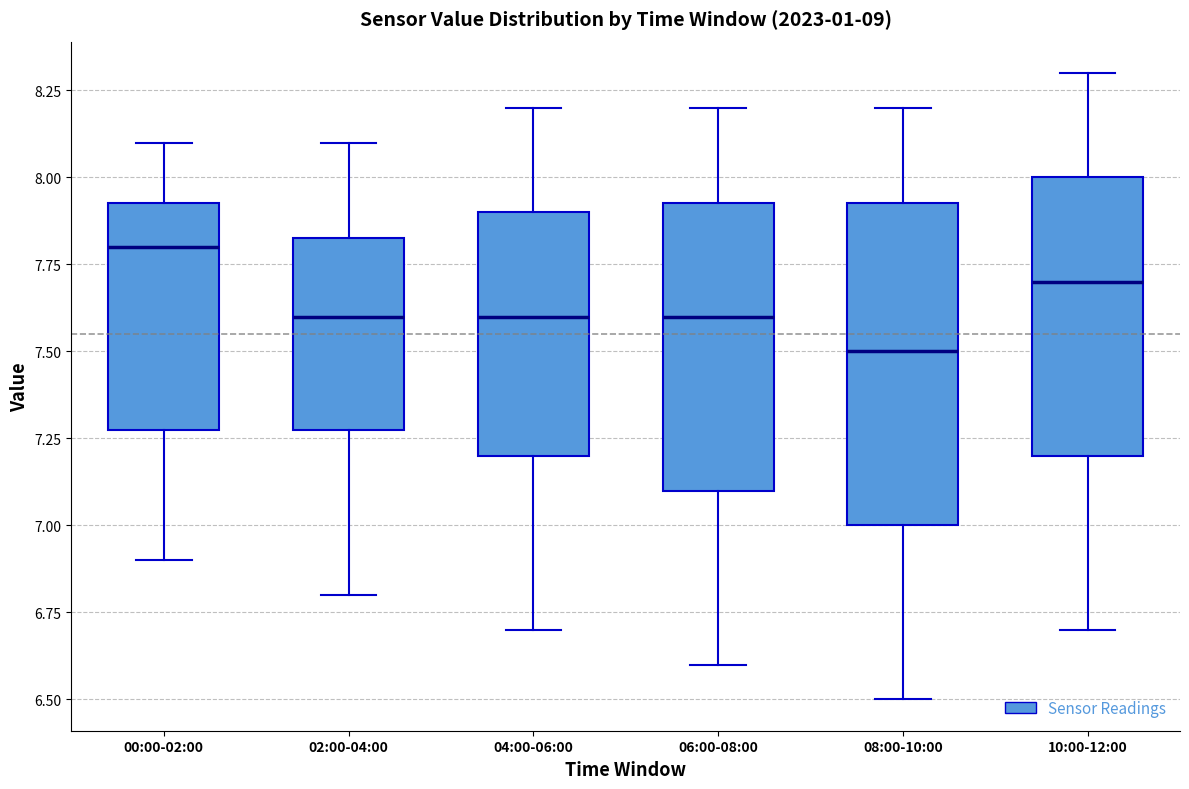

Which box has the highest median line?

00:00-02:00